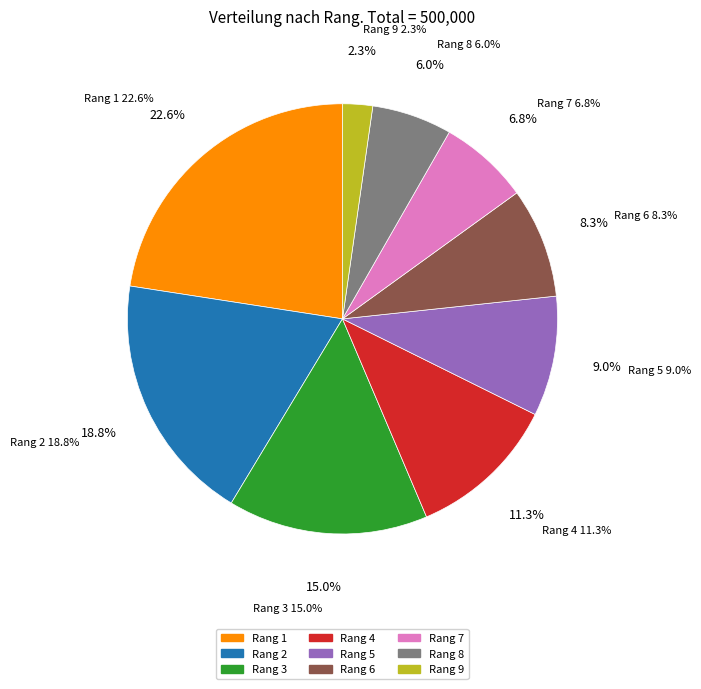

Which category has the smallest portion of the pie?

Rang 9